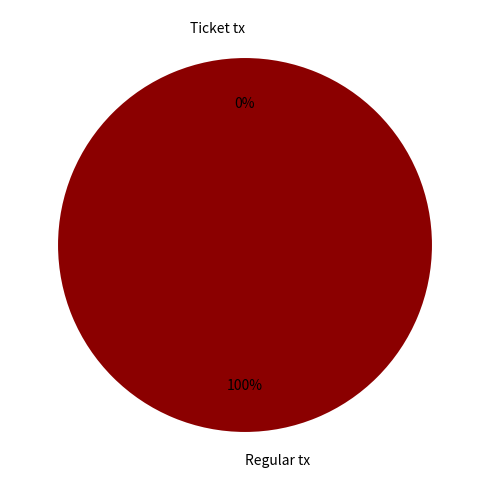

Count the number of slices in the pie.

2